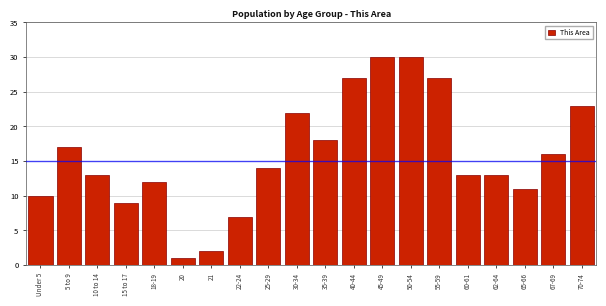

Reading left to right, what are all the values shown in this chart?

Under 5=10	5 to 9=17	10 to 14=13	15 to 17=9	18-19=12	20=1	21=2	22-24=7	25-29=14	30-34=22	35-39=18	40-44=27	45-49=30	50-54=30	55-59=27	60-61=13	62-64=13	65-66=11	67-69=16	70-74=23